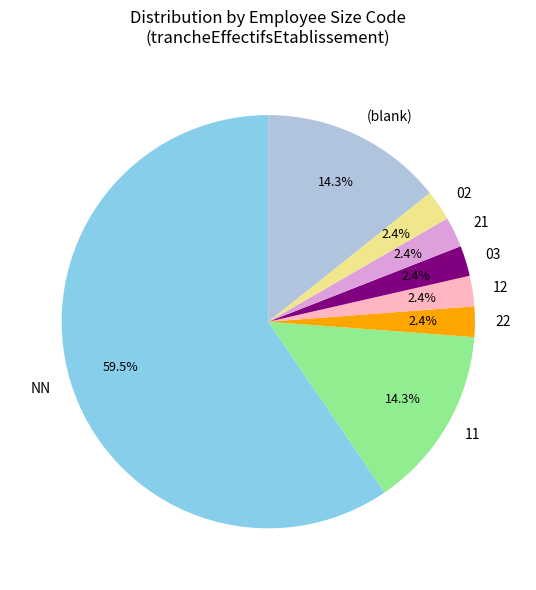

Combined, what portion of the pie is 02 and 11?

16.7%